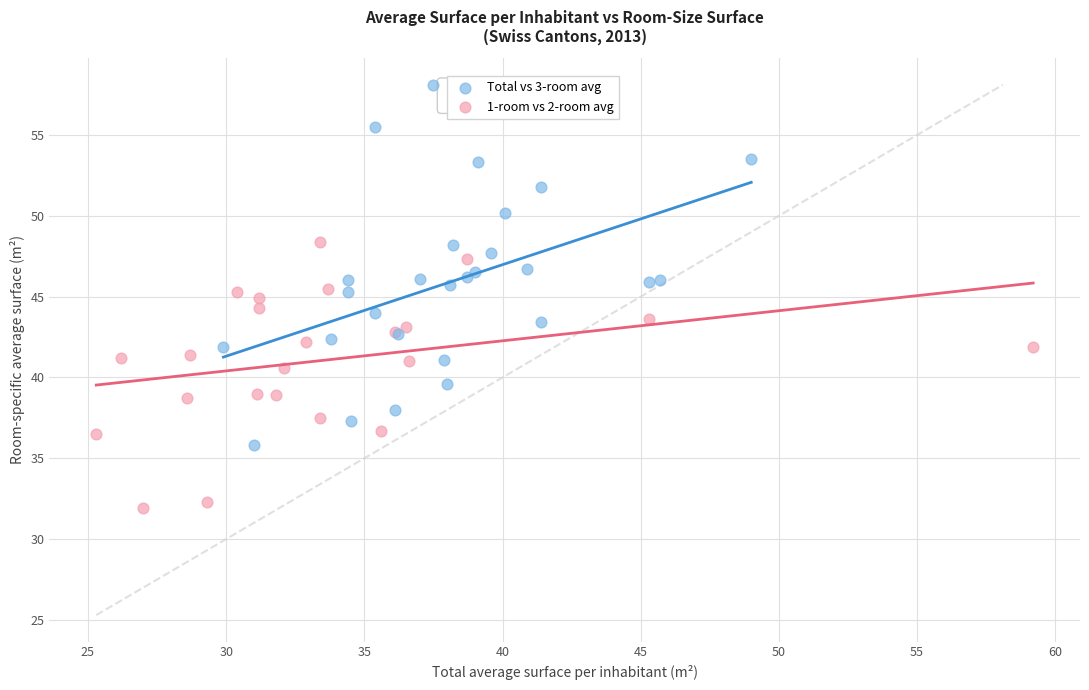

Which series contains the lowest Y value?

1-room vs 2-room avg